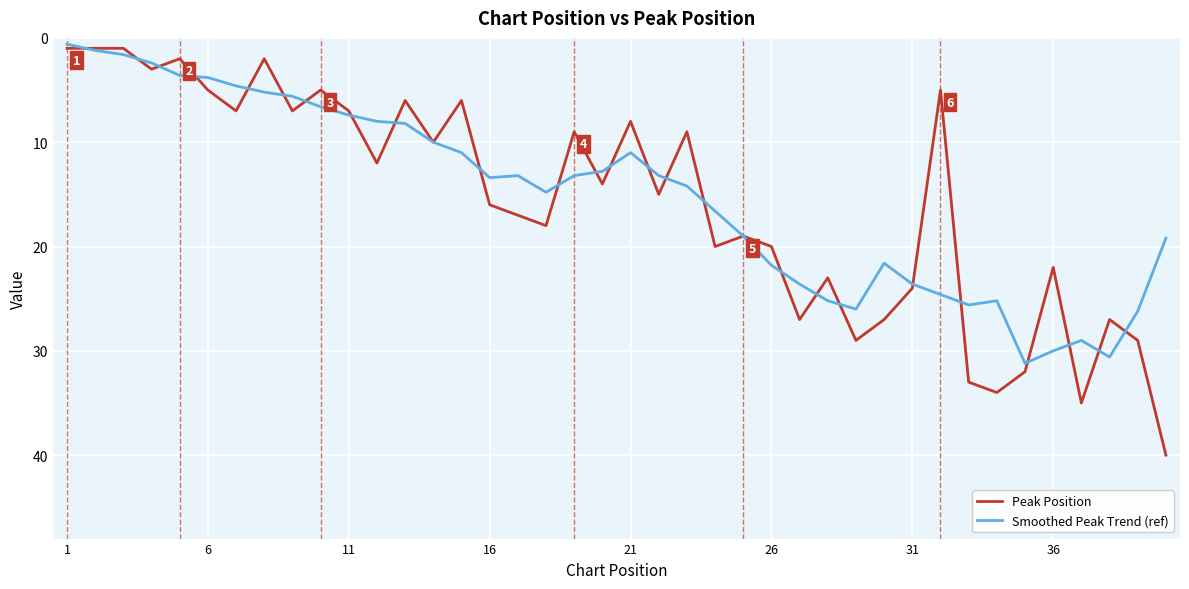

Which series has the widest spread of values?

Peak Position